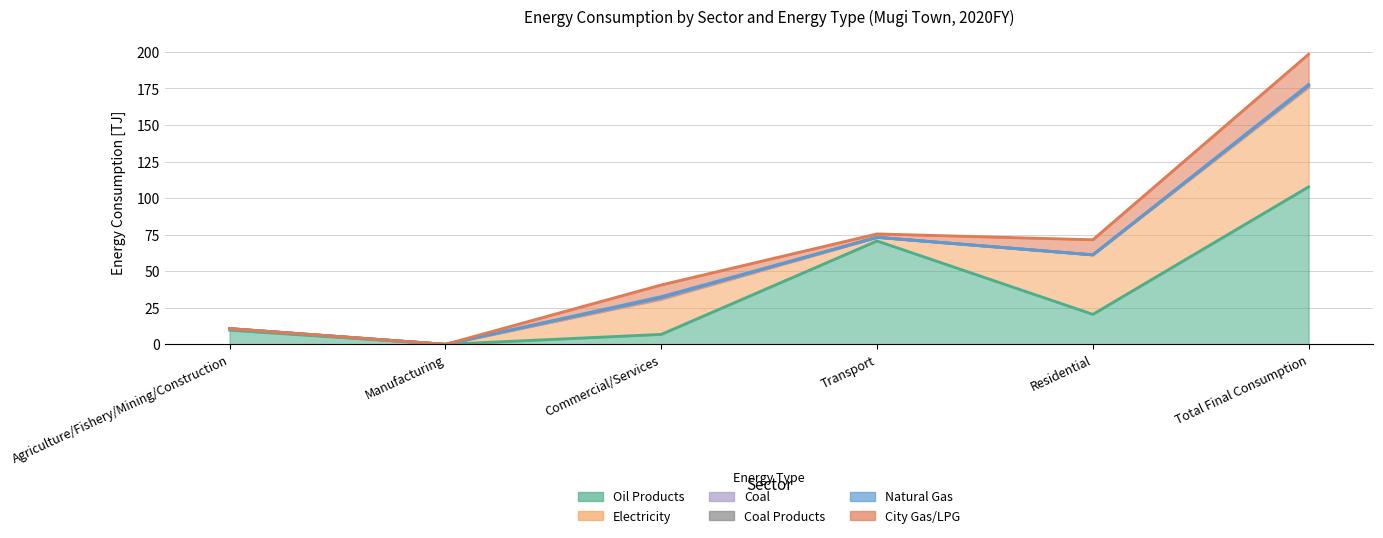

How many series are shown in this chart?

6